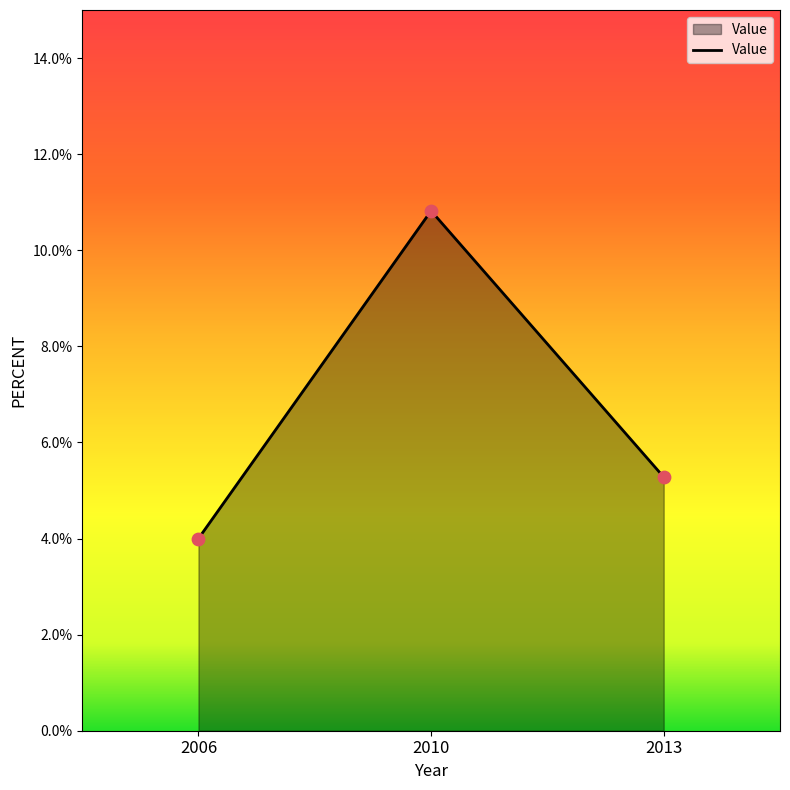

What is the change in value from 2010 to 2013?

-5.5